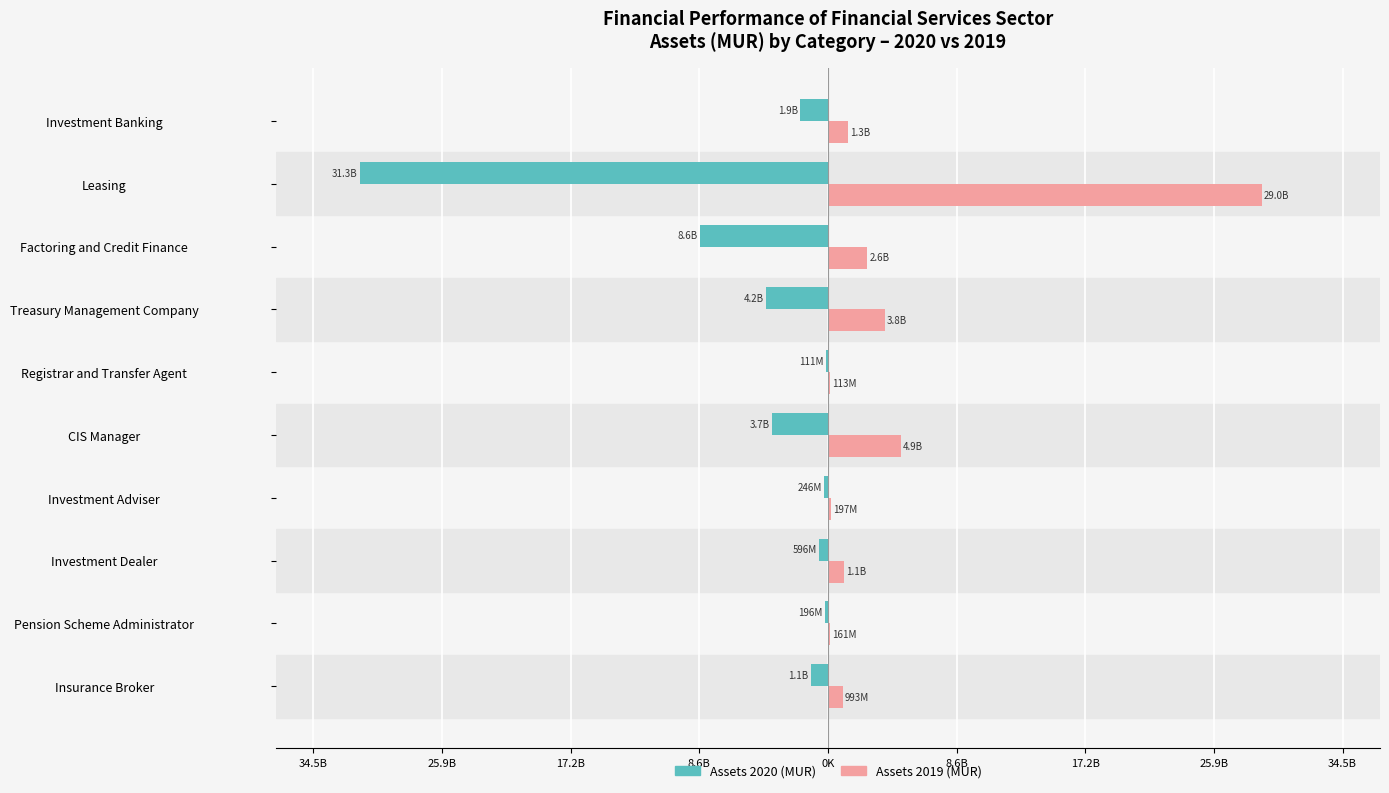

What are all the series names shown in the legend?

Assets 2020 (MUR), Assets 2019 (MUR)